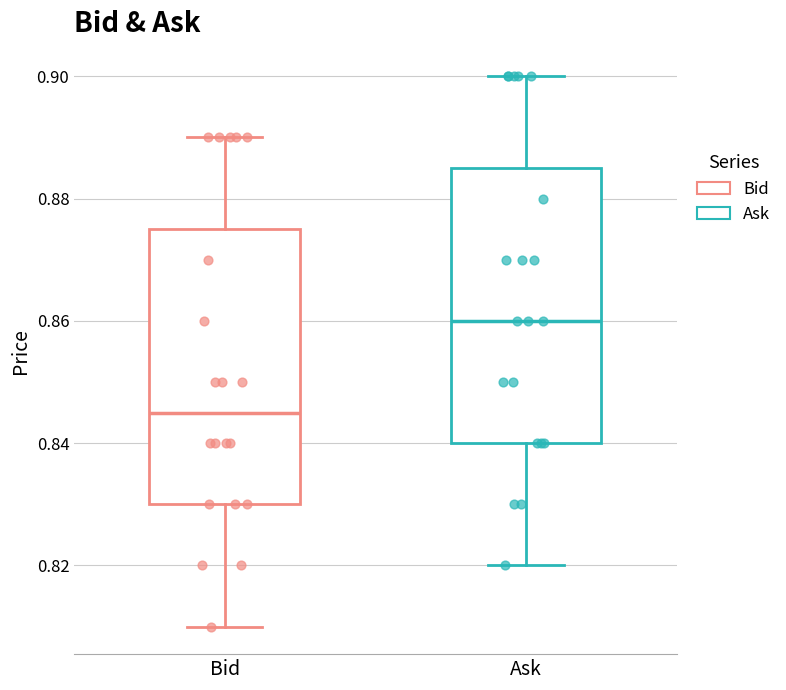

Where does the median line of the box for Bid sit on the y-axis? The values are not printed on the chart, so give them approximately, as read against the axis.

0.846